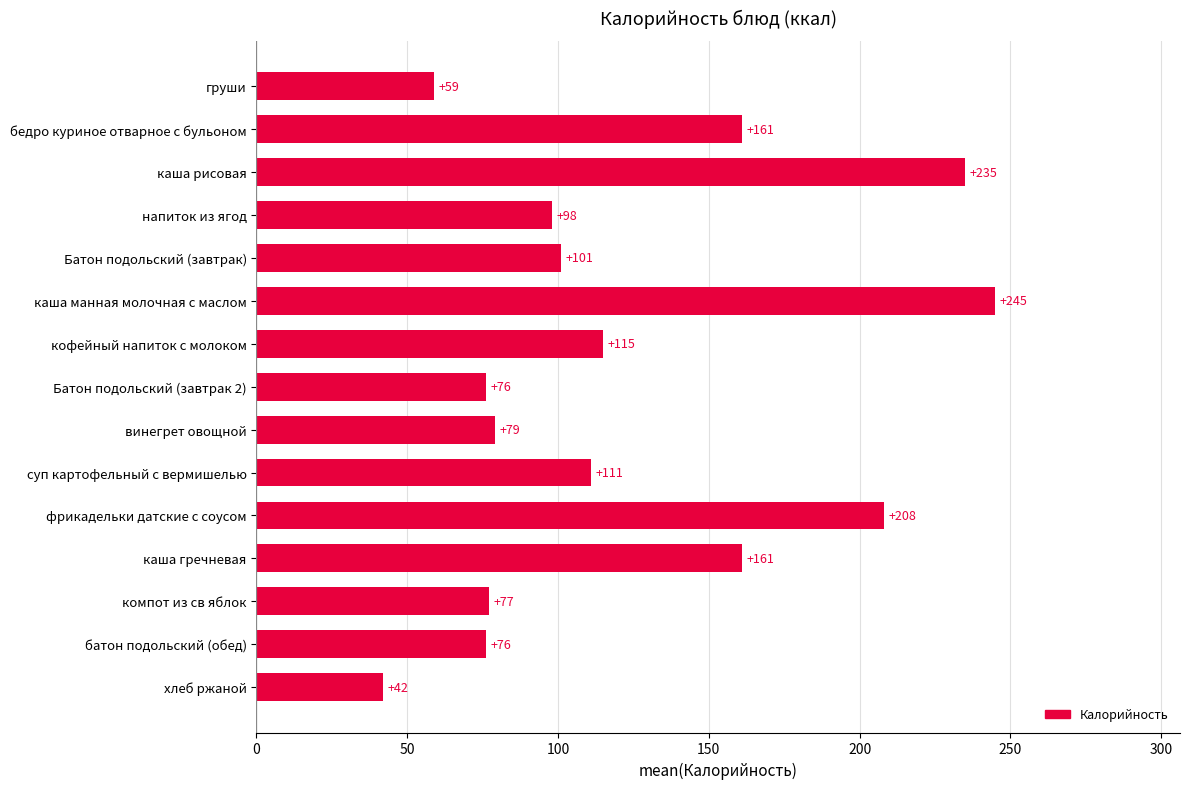

What is the sum of all values?

1844